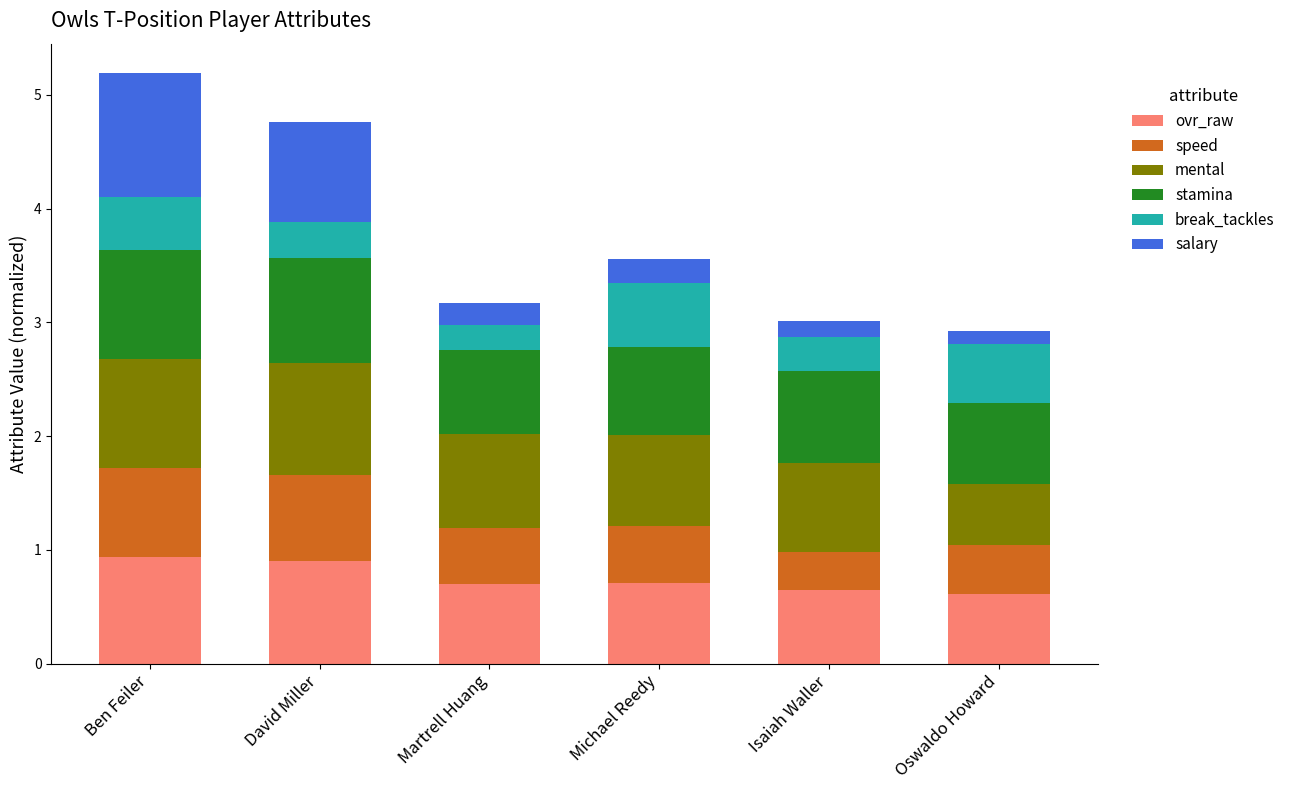

What are all the series names shown in the legend?

ovr_raw, speed, mental, stamina, break_tackles, salary